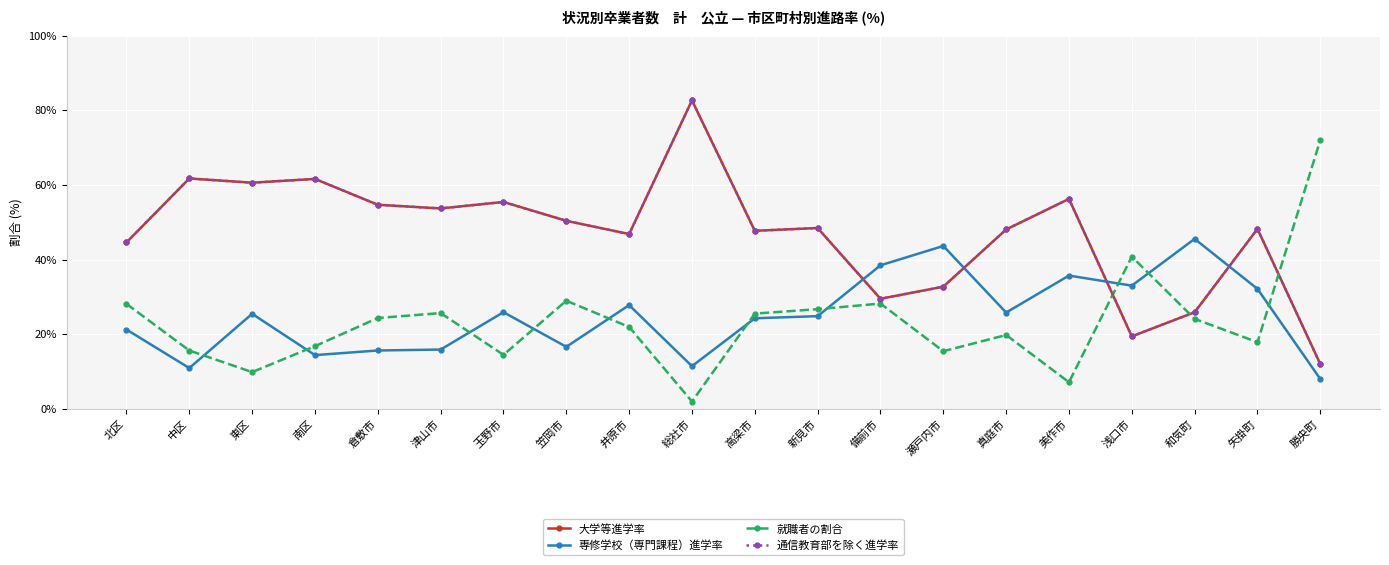

Reading left to right, what are all the values shown in this chart?

大学等進学率: 44.6	61.7	60.6	61.6	54.7	53.7	55.4	50.4	46.8	82.6	47.7	48.5	29.5	32.7	48.1	56.2	19.4	25.9	48.2	12.0
専修学校（専門課程）進学率: 21.2	10.9	25.5	14.4	15.6	15.9	25.9	16.6	27.8	11.4	24.3	24.8	38.5	43.6	25.8	35.7	33.0	45.5	32.1	8.0
就職者の割合: 28.1	15.6	9.8	16.8	24.3	25.7	14.5	29.0	21.9	2.0	25.5	26.7	28.2	15.4	19.8	7.1	40.8	24.1	17.9	72.0
通信教育部を除く進学率: 44.6	61.7	60.6	61.6	54.7	53.7	55.4	50.4	46.8	82.6	47.7	48.5	29.5	32.7	48.1	56.2	19.4	25.9	48.2	12.0